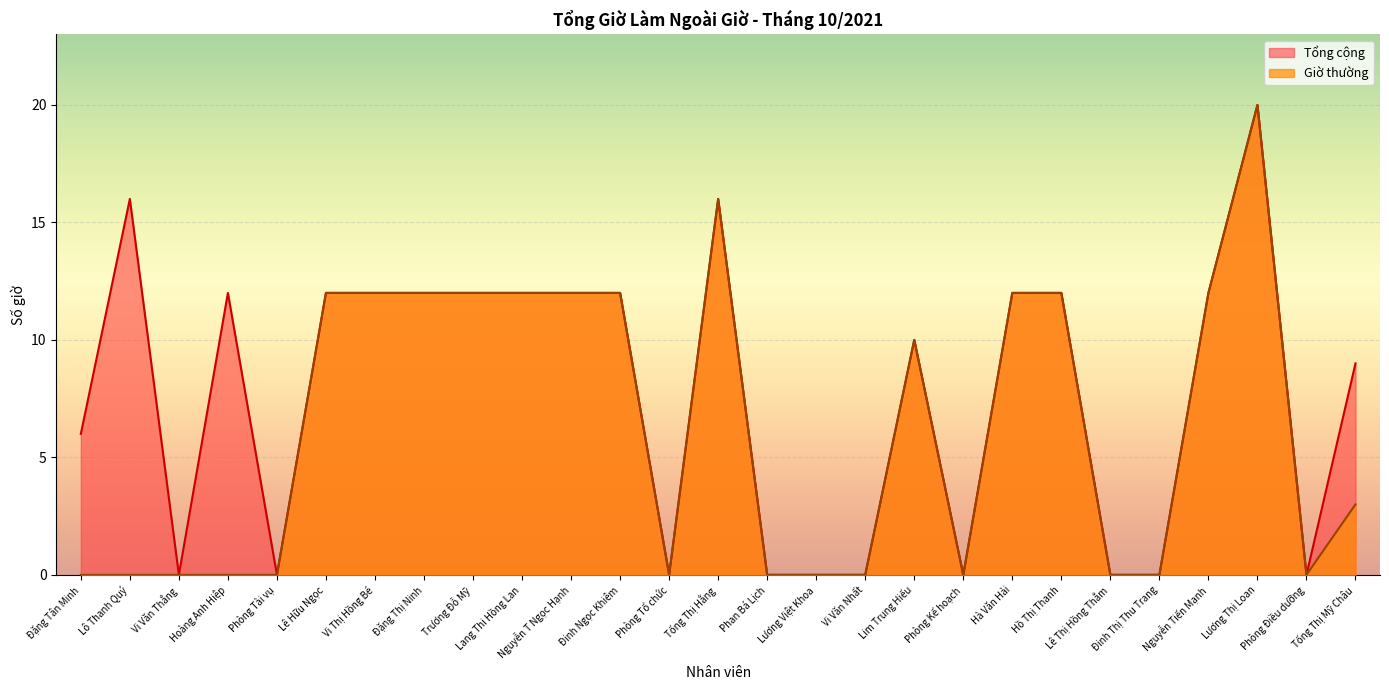

True or false: Tổng cộng and Giờ thường cross at least once.

False